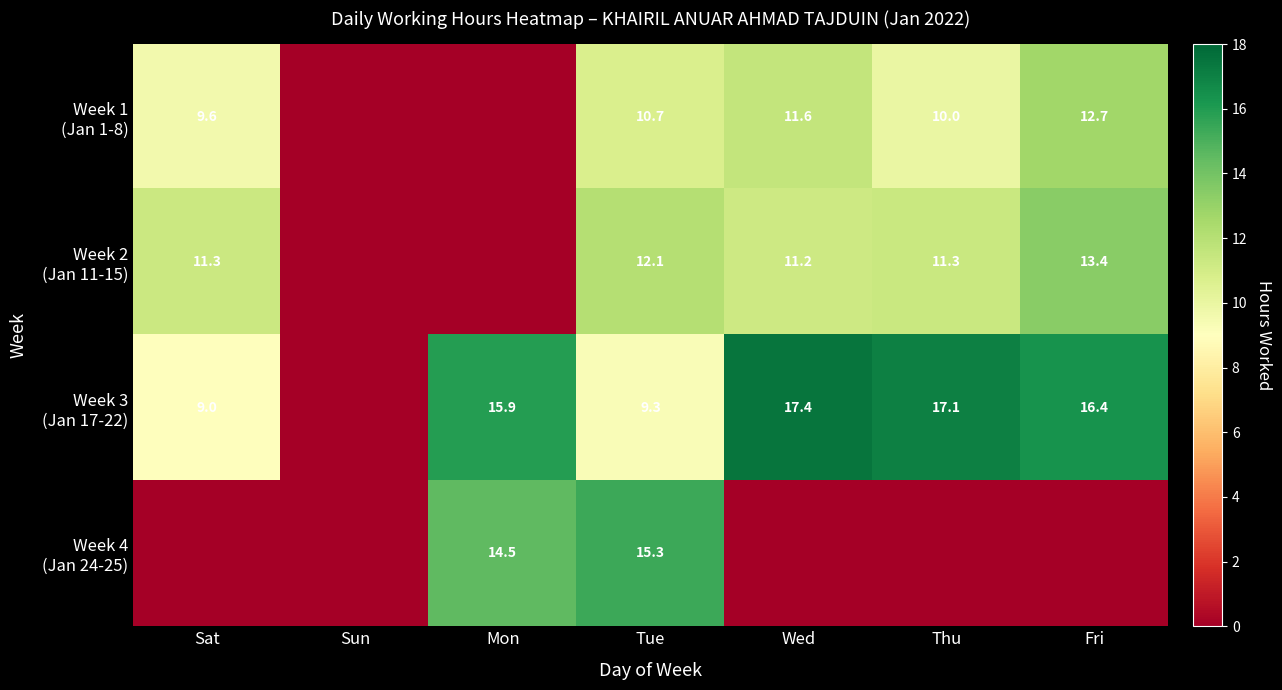

What is the total value across all series at Tue?

47.4